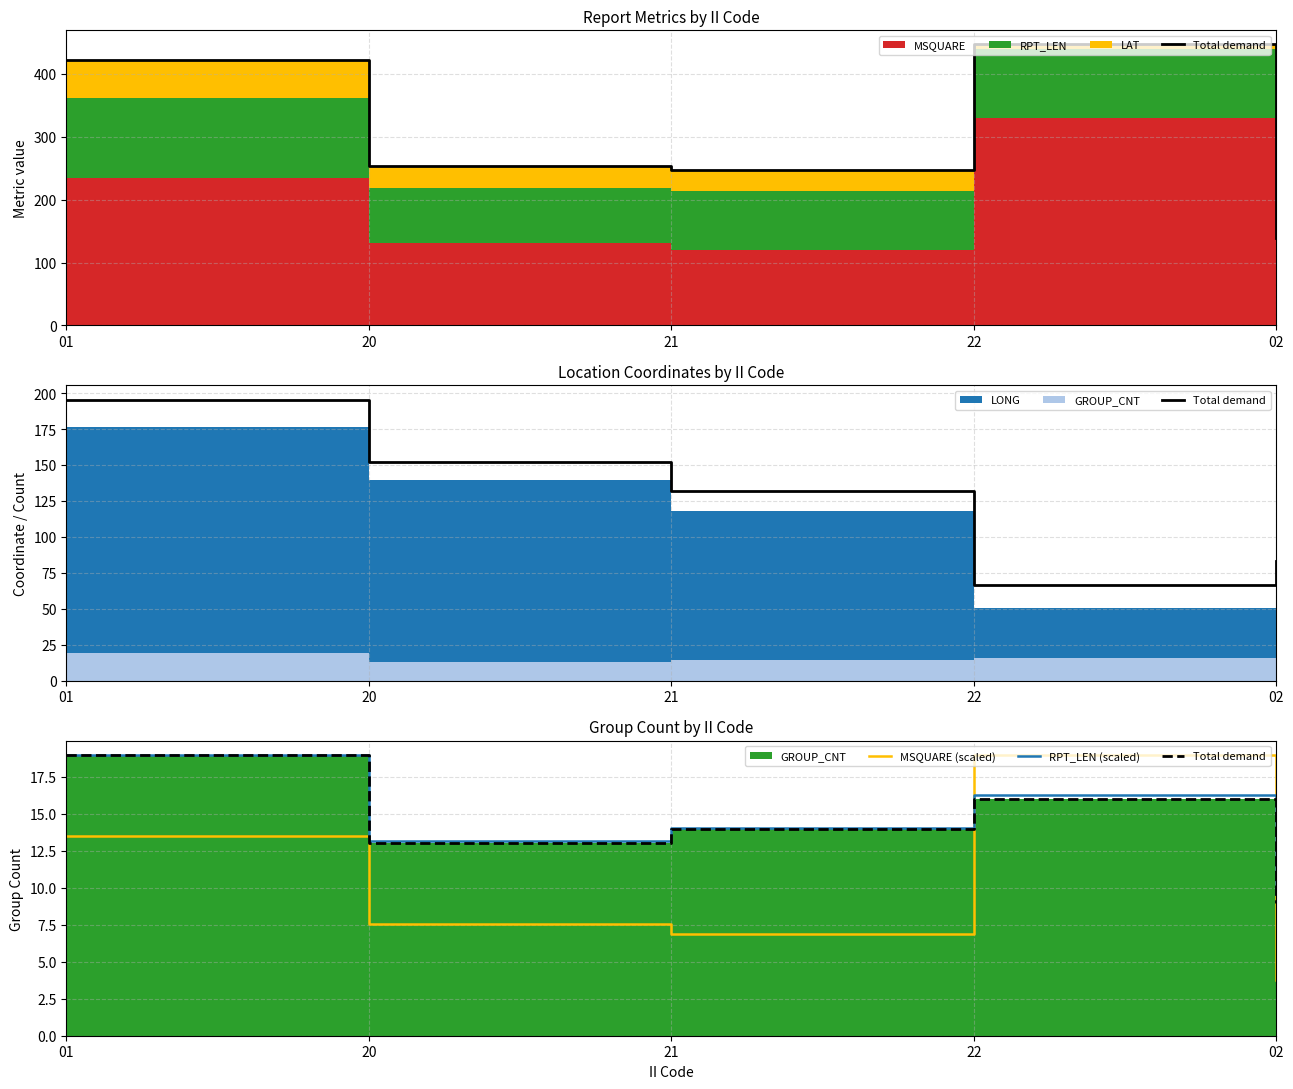

What position from the right is 22?

2